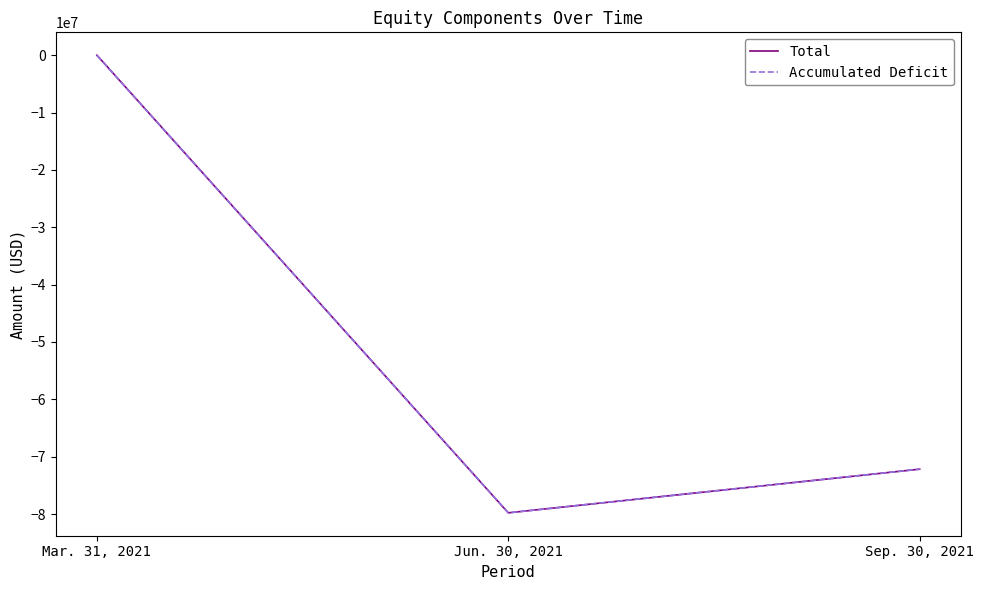

Rank the categories by Accumulated Deficit value from highest to lowest.

Mar. 31, 2021, Sep. 30, 2021, Jun. 30, 2021